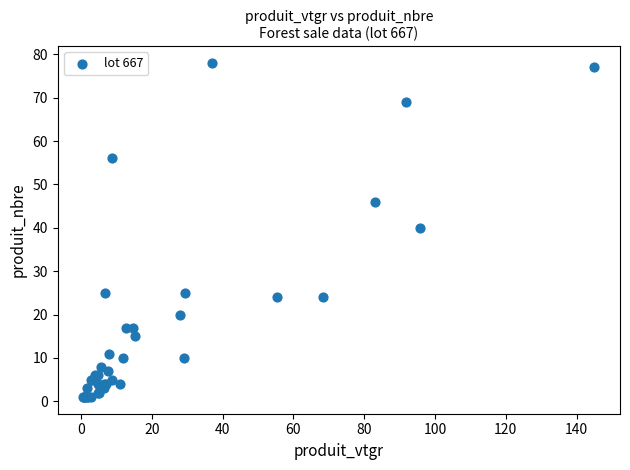

What Y value in the scatter plot is closest to 39?

40